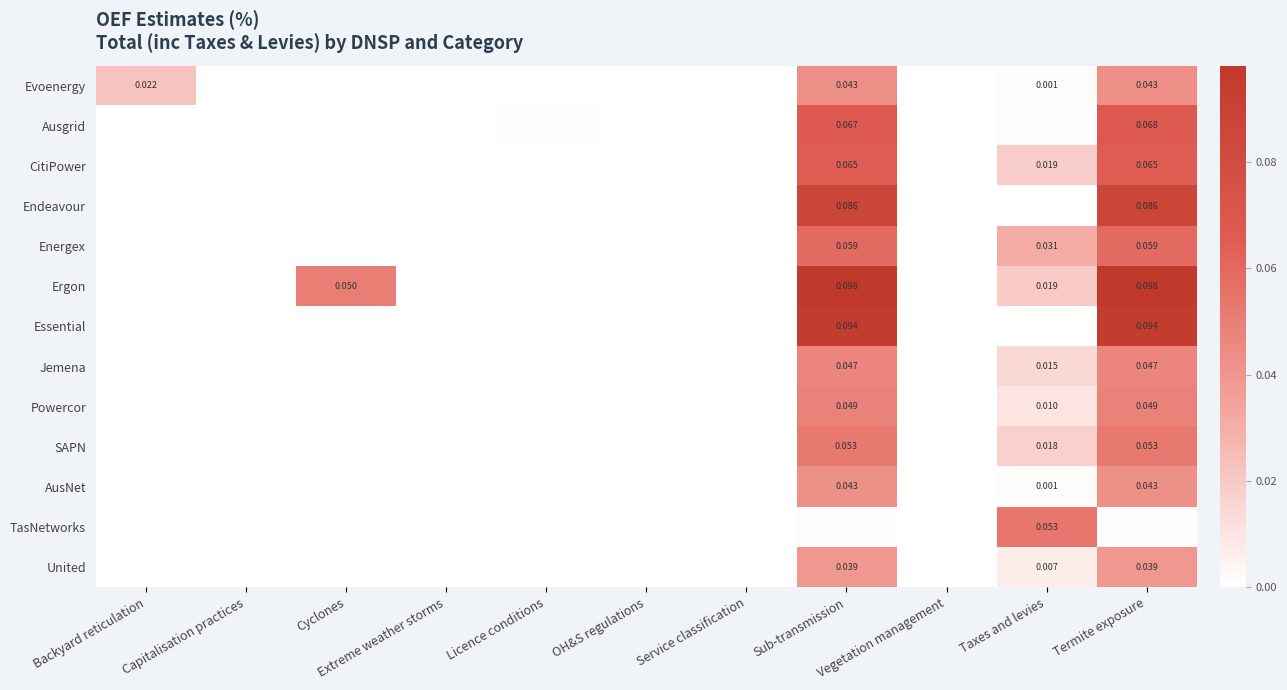

Is it true that Ergon equals 0.0 at Vegetation management?

True